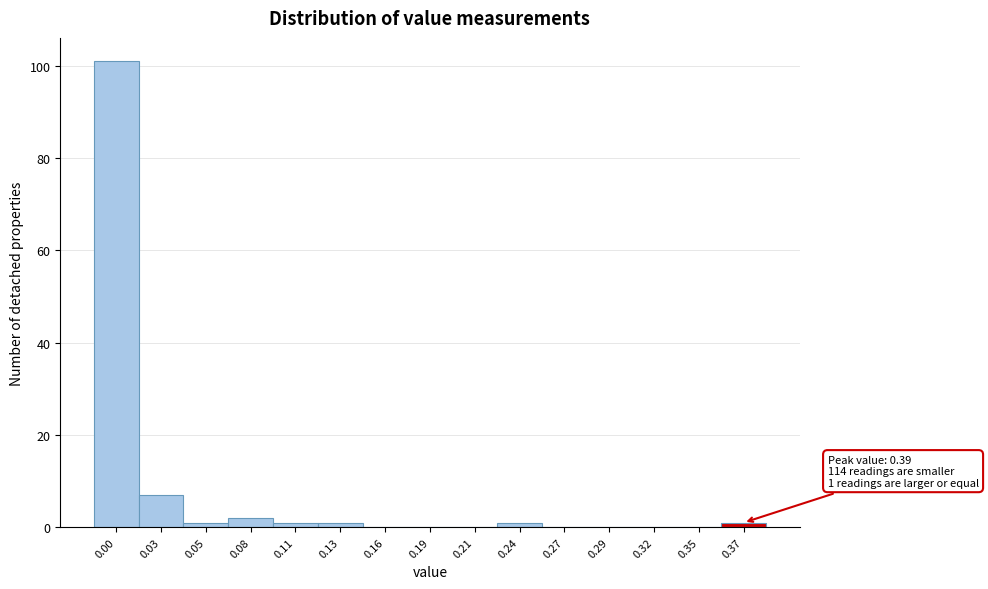

Reading left to right, transcribe all the data shown in this chart.

0.00=101	0.03=7	0.05=1	0.08=2	0.11=1	0.13=1	0.16=0	0.19=0	0.21=0	0.24=1	0.27=0	0.29=0	0.32=0	0.35=0	0.37=1